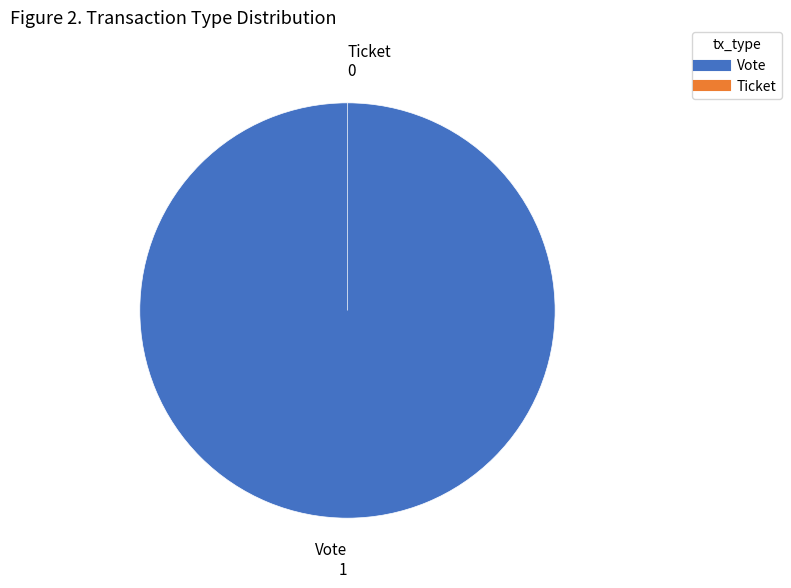

What is the majority slice?

Vote